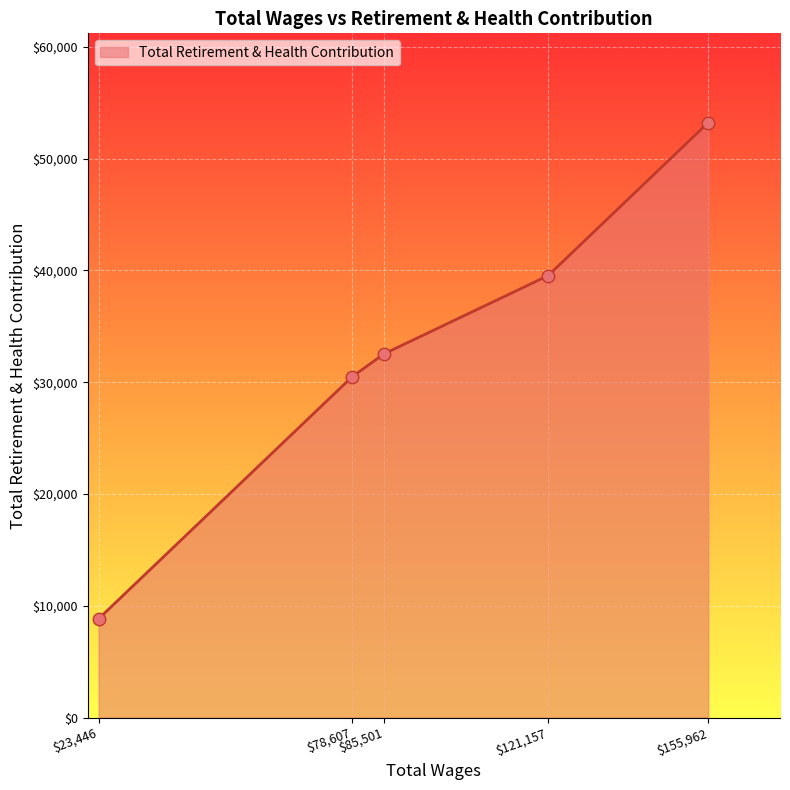

What is the average value?

32921